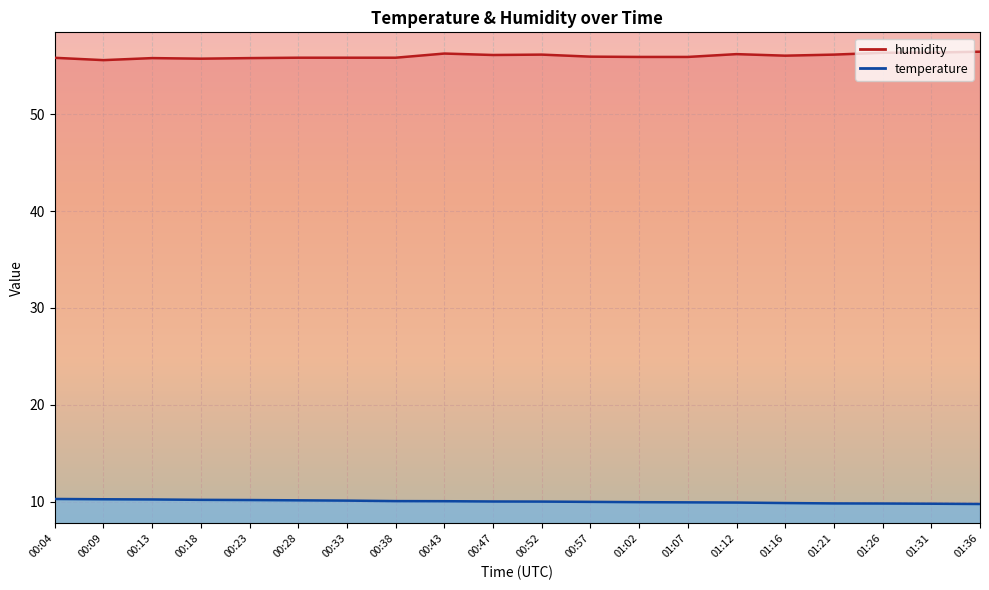

What is the difference between the second highest and second lowest values in the temperature series?

0.5